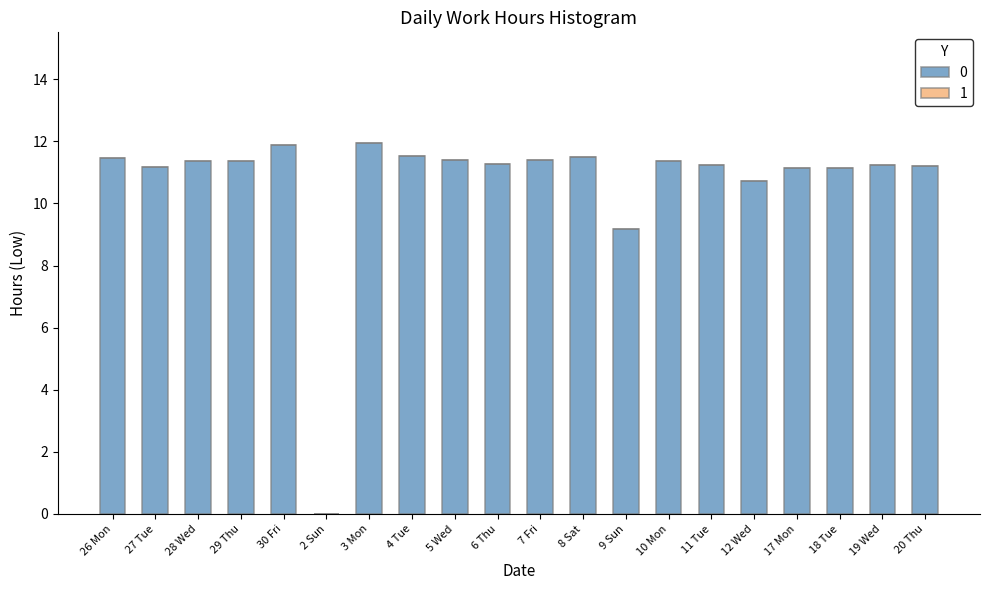

Does the chart contain stacked bars?

No